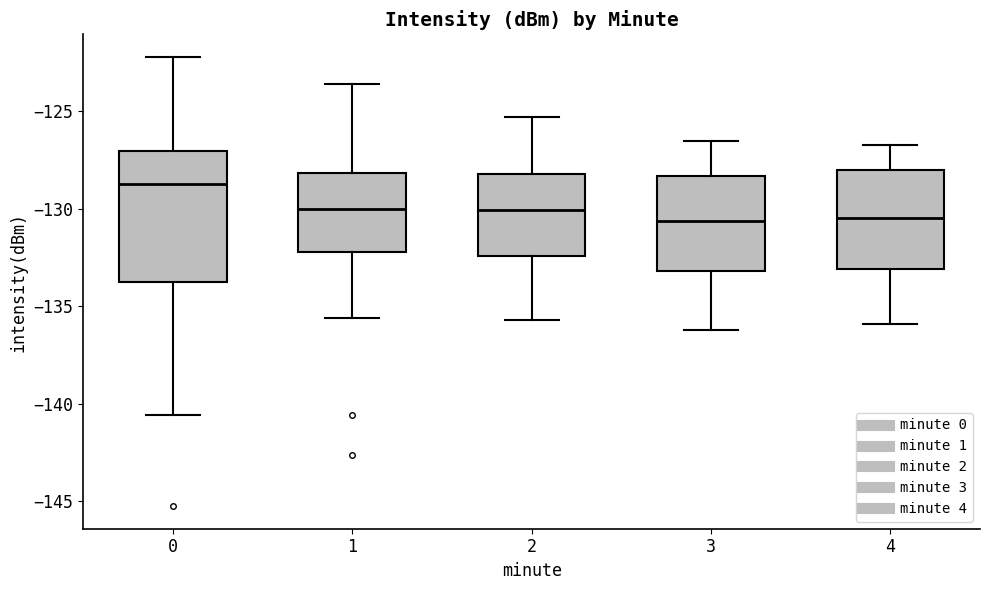

Reading left to right, transcribe this box plot: for each box, give where its median line is, the range the box spans, and where its two whiskers end, as read against the y-axis. The values are not printed on the chart, so give them approximately, as read against the axis.

0: median -128.5, box -134.0 to -127.0, whiskers -140.5 to -122.0
1: median -130.0, box -132.0 to -128.0, whiskers -135.5 to -123.5
2: median -130.0, box -132.5 to -128.0, whiskers -135.5 to -125.5
3: median -130.5, box -133.0 to -128.5, whiskers -136.0 to -126.5
4: median -130.5, box -133.0 to -128.0, whiskers -136.0 to -126.5